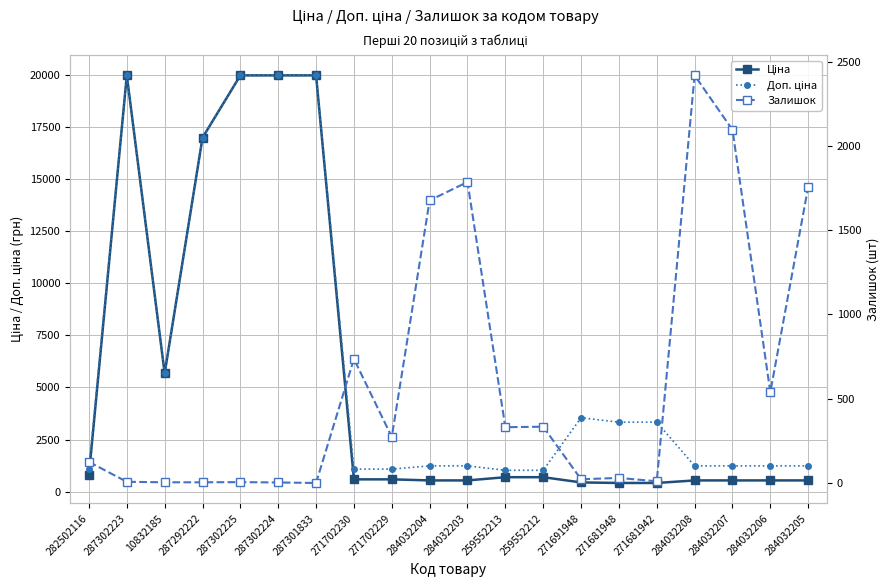

The Залишок series shows -793.0 at 287301833. True or false?

False